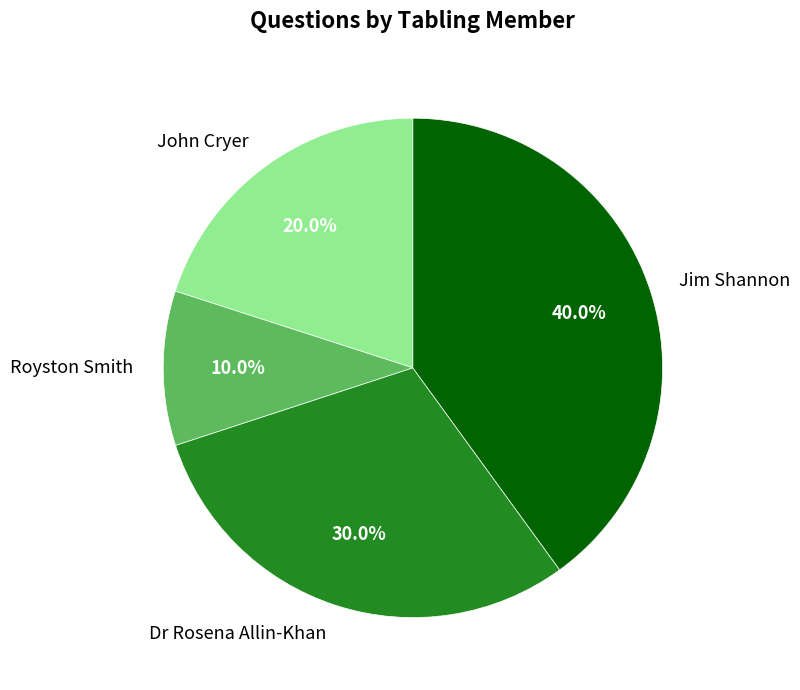

Does Jim Shannon represent more than half of the total?

No